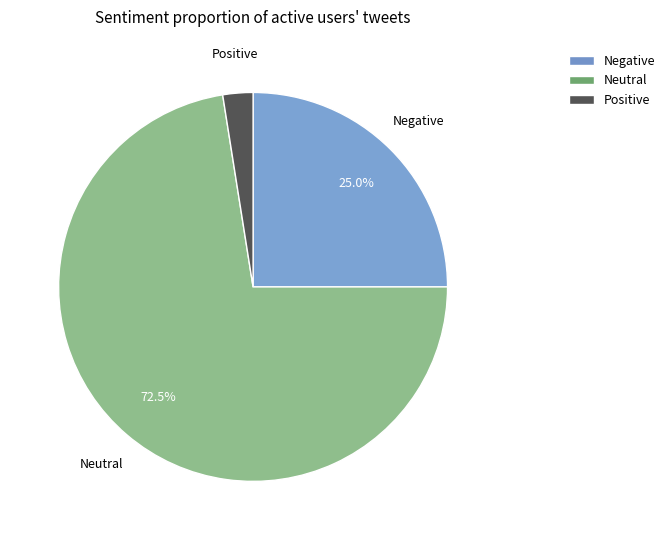

Does any single category account for the majority?

Yes